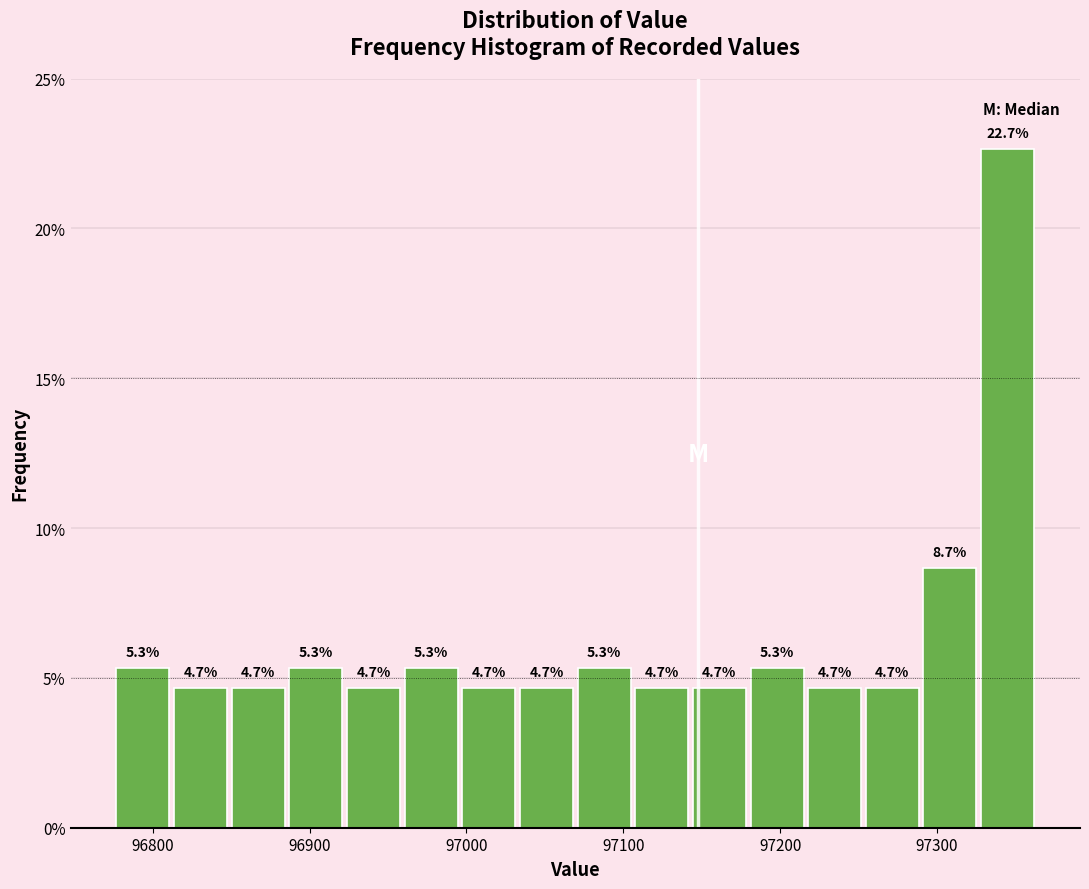

Read against the x-axis, roughly where is the centre of the tallest bar?

97340